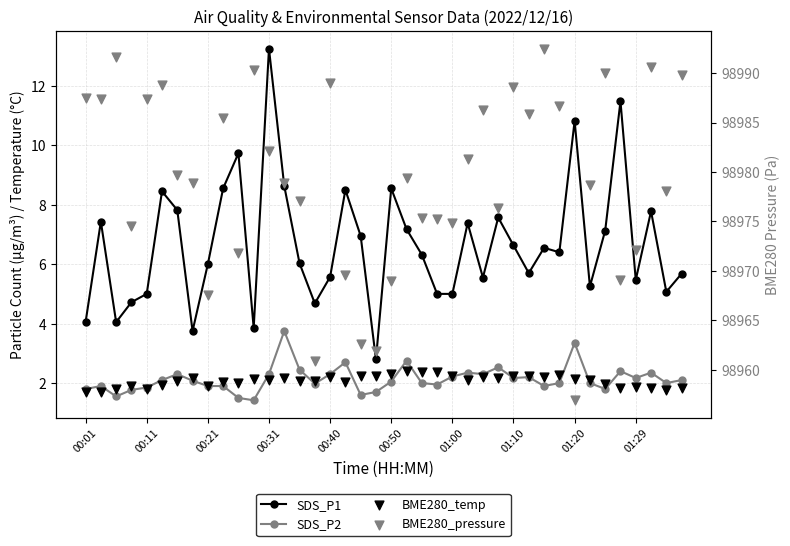

At which category is the sum across all series the highest?

30